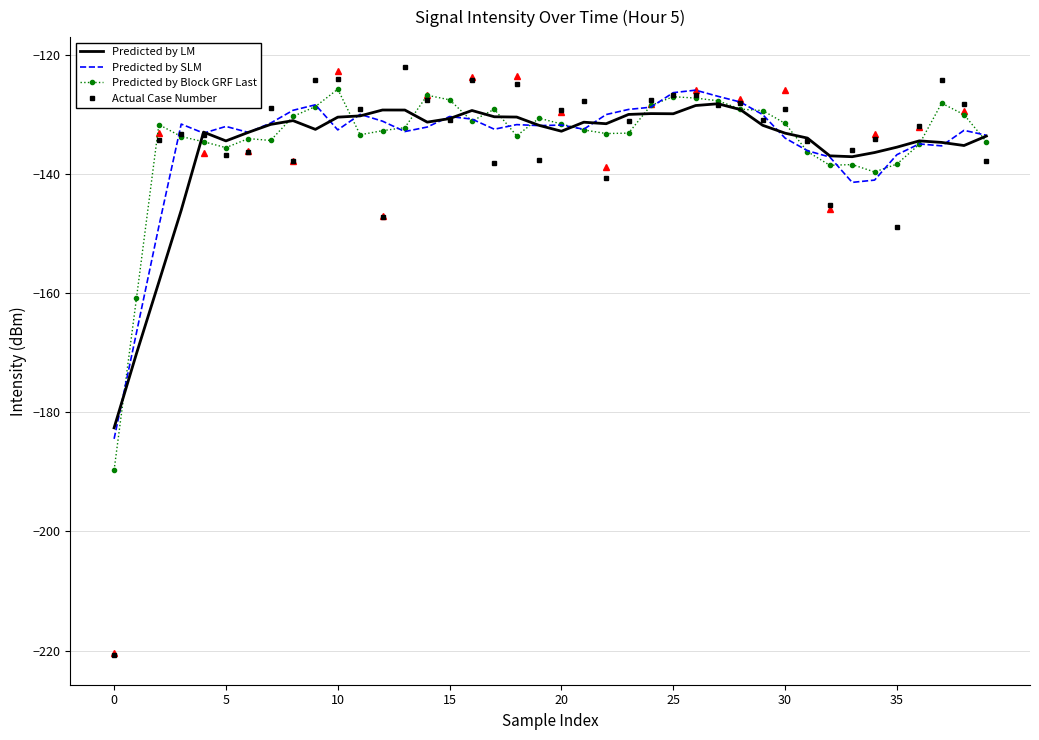

Which series has the widest spread of values?

Actual Case Number